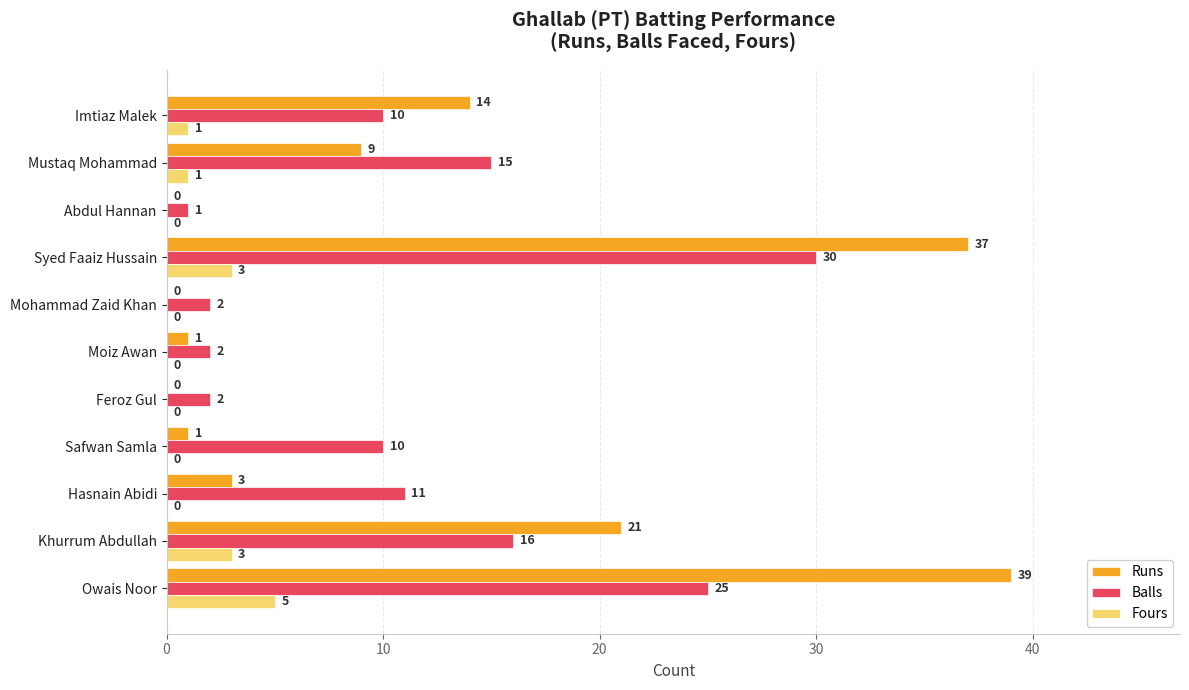

At which label is Balls closest to 15?

Mustaq Mohammad